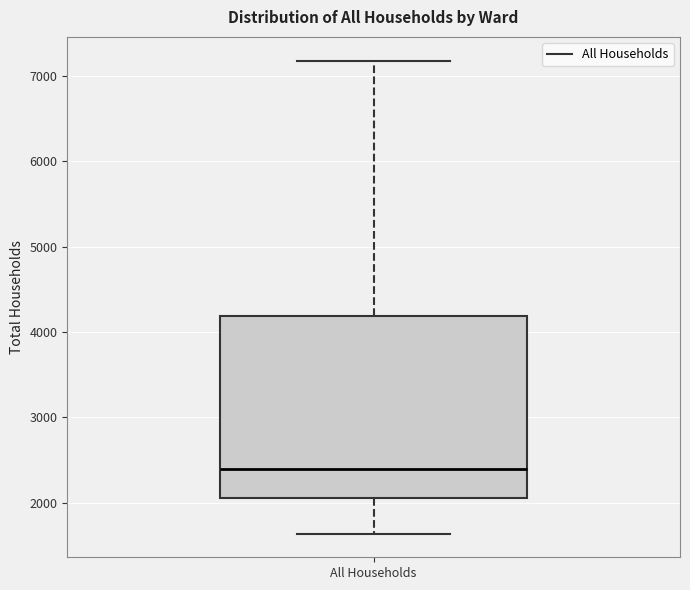

Read this box plot against the y-axis: the position of the median line, the range covered by the box, and the ends of both whiskers. The values are not printed on the chart, so give them approximately, as read against the axis.

median 2400, box 2000 to 4200, whiskers 1600 to 7200